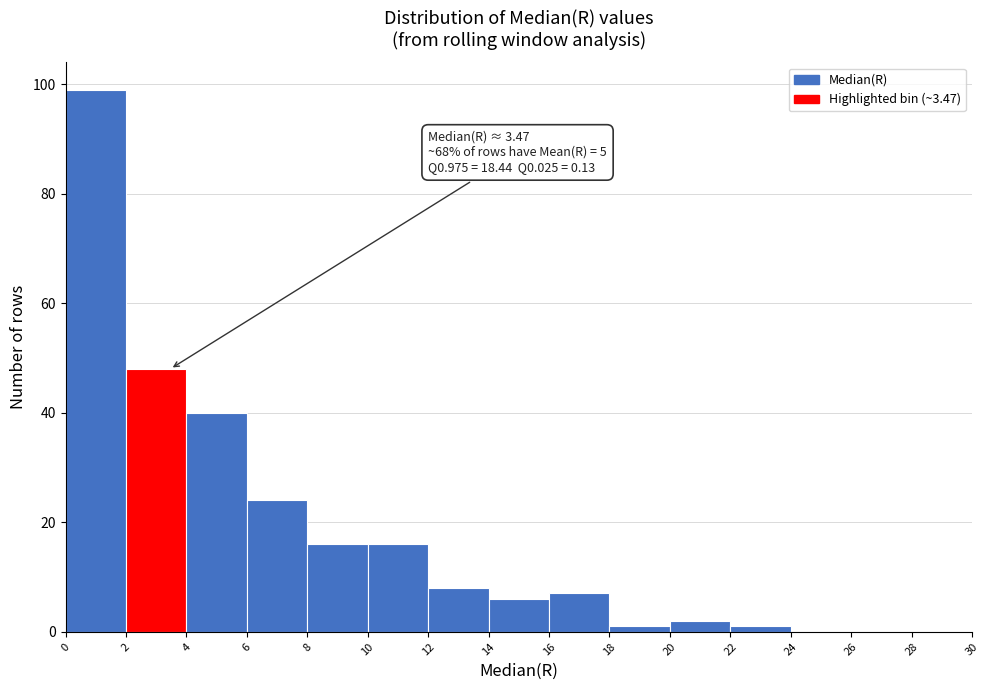

Which range on the x-axis has the tallest bar?

0 to 2